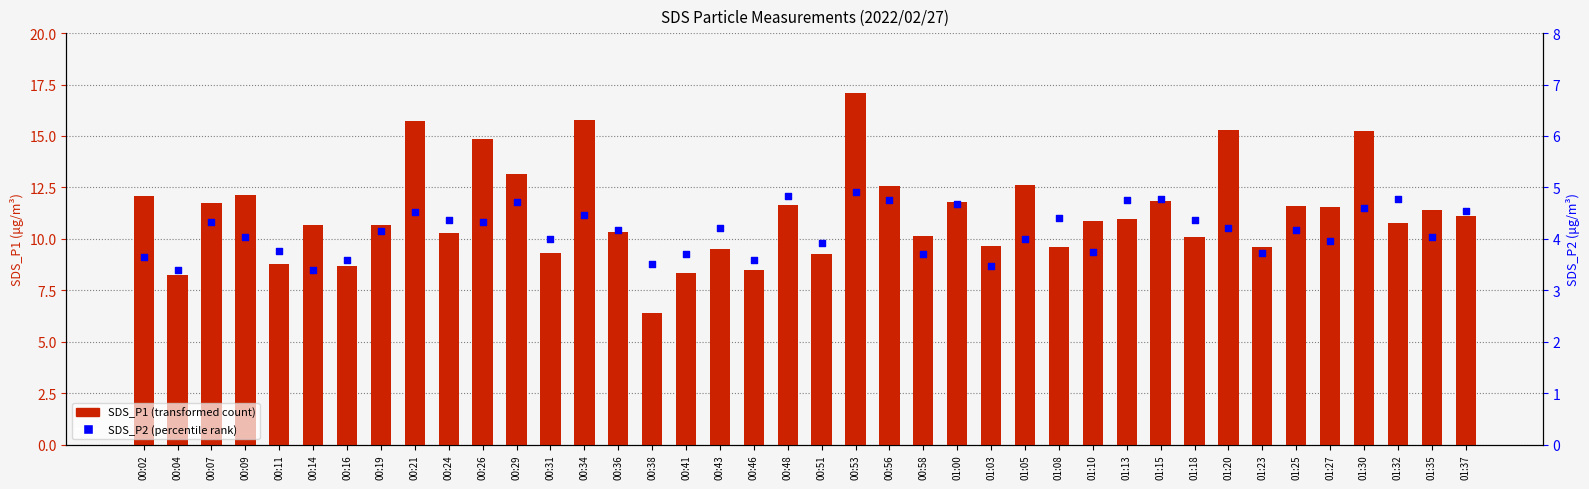

Which series has the largest total across all categories?

SDS_P1 (transformed count)